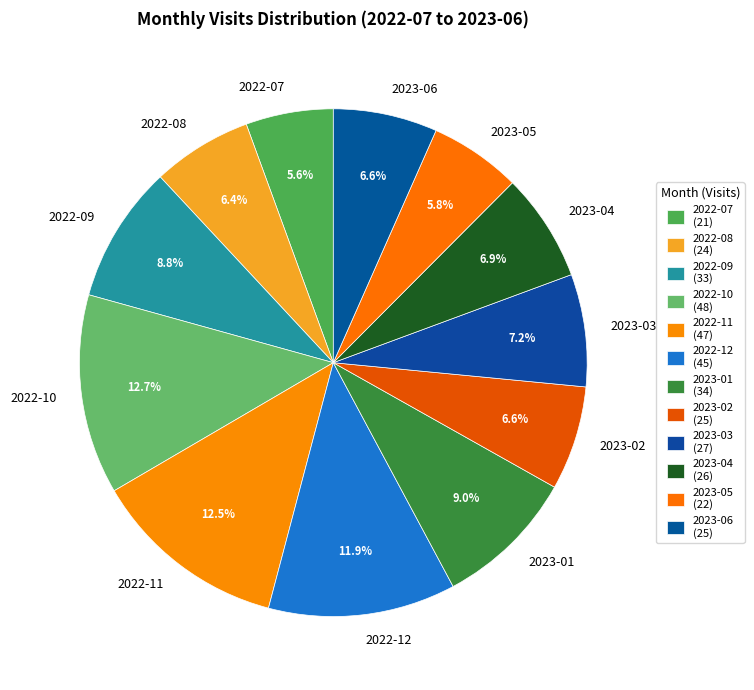

To the nearest percent, what portion does 2023-06 represent?

7%